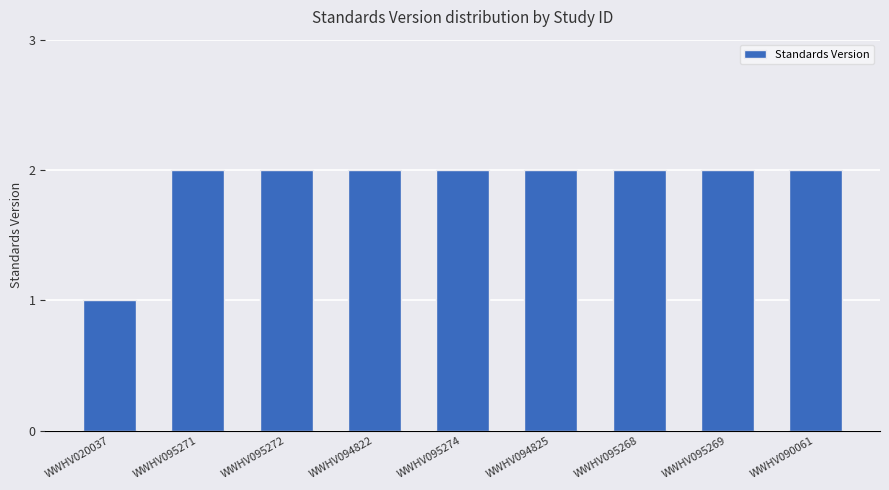

Reading left to right, list all the values displayed in this chart.

WWHV020037=1	WWHV095271=2	WWHV095272=2	WWHV094822=2	WWHV095274=2	WWHV094825=2	WWHV095268=2	WWHV095269=2	WWHV090061=2